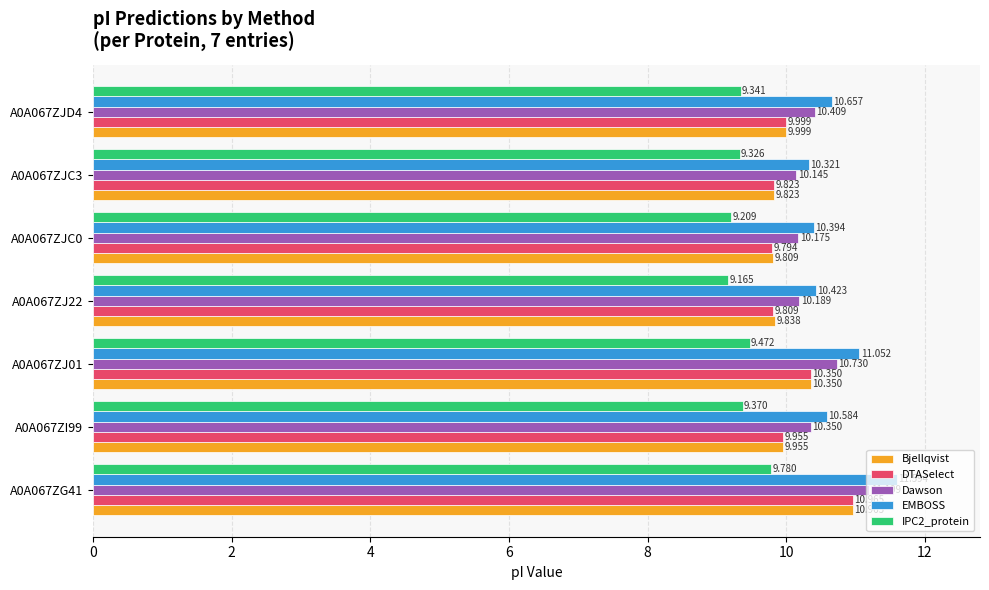

Which series has the largest total across all categories?

EMBOSS